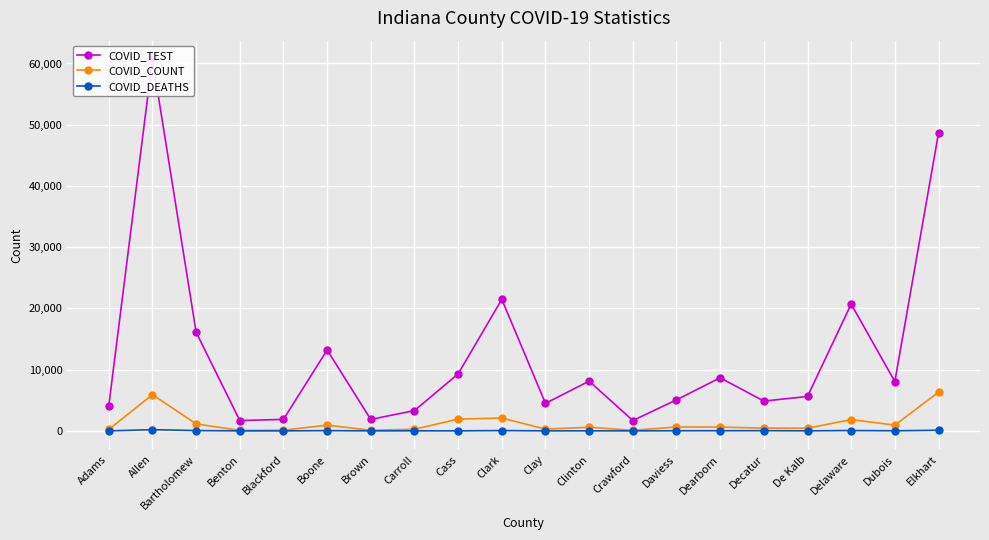

At how many categories does at least one series exceed 9755?

6